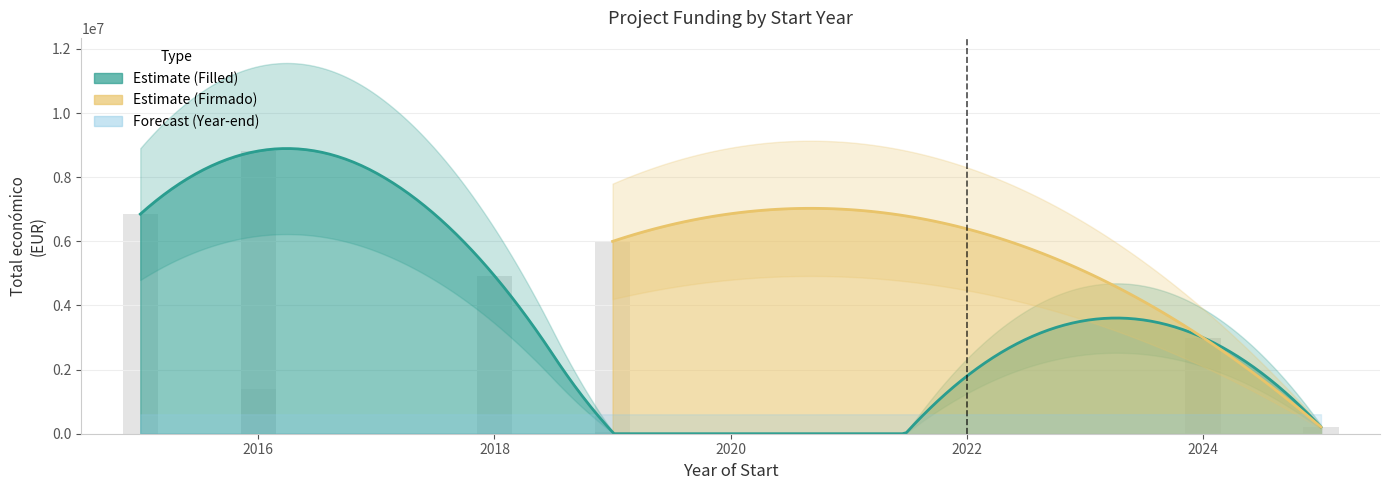

What is the sum of the values at 2018 and 2015?

11774771